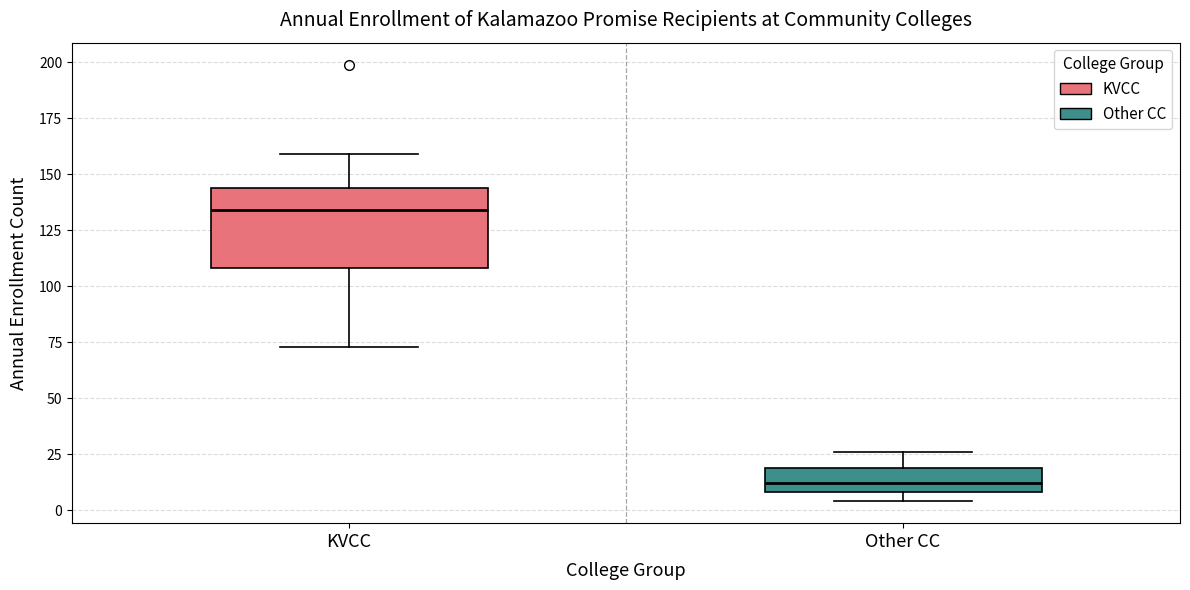

Which box's median line is the highest?

KVCC